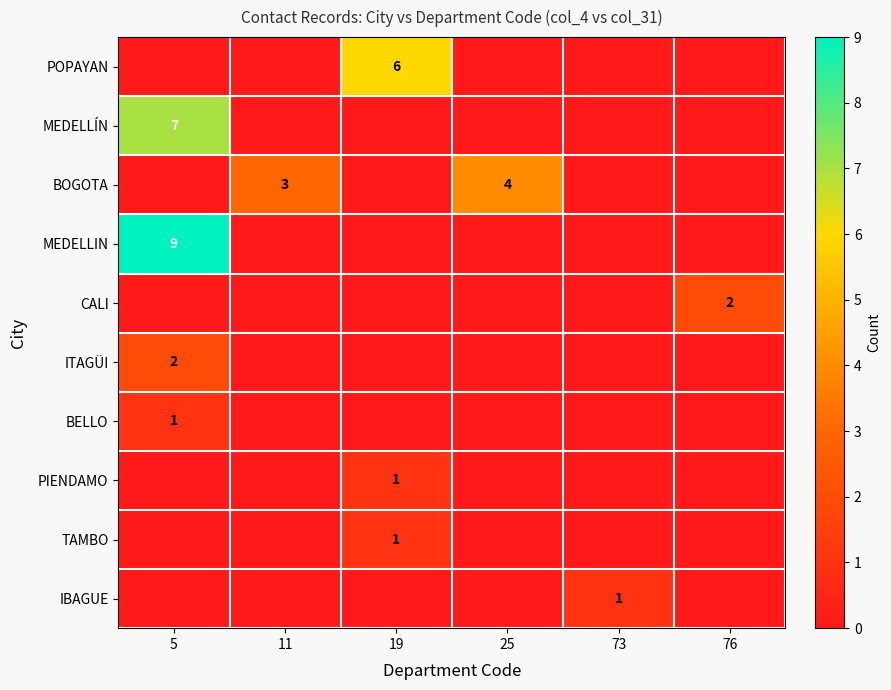

The MEDELLIN series shows 9 at 5. True or false?

True